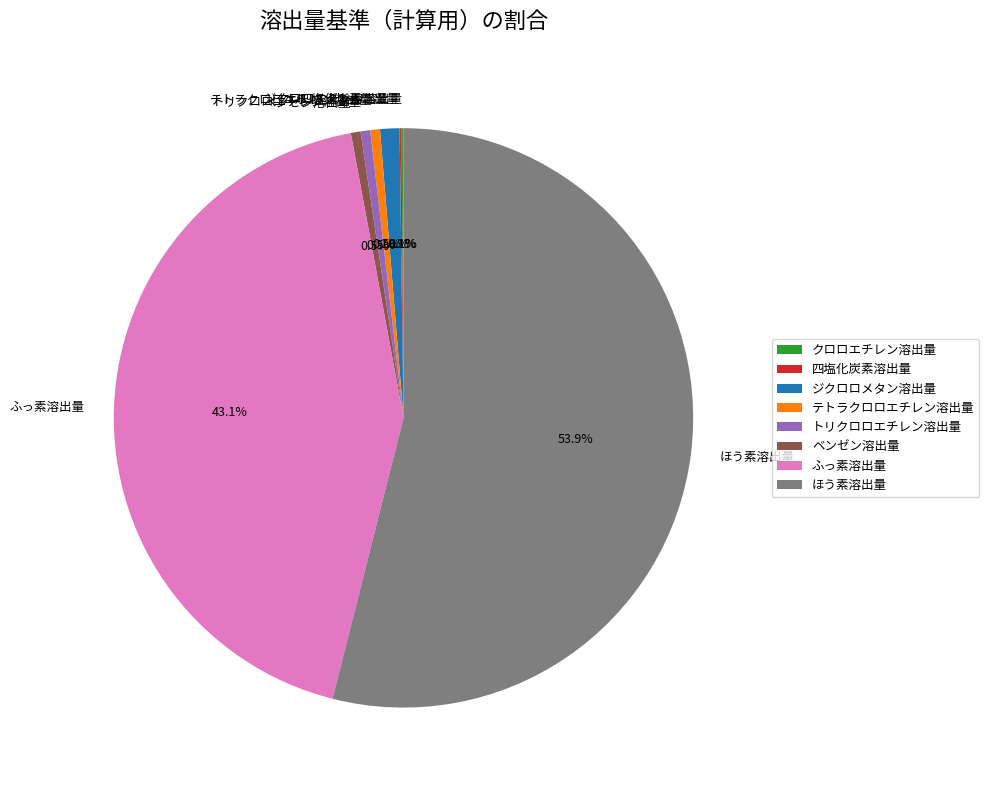

What is the majority slice?

ほう素溶出量